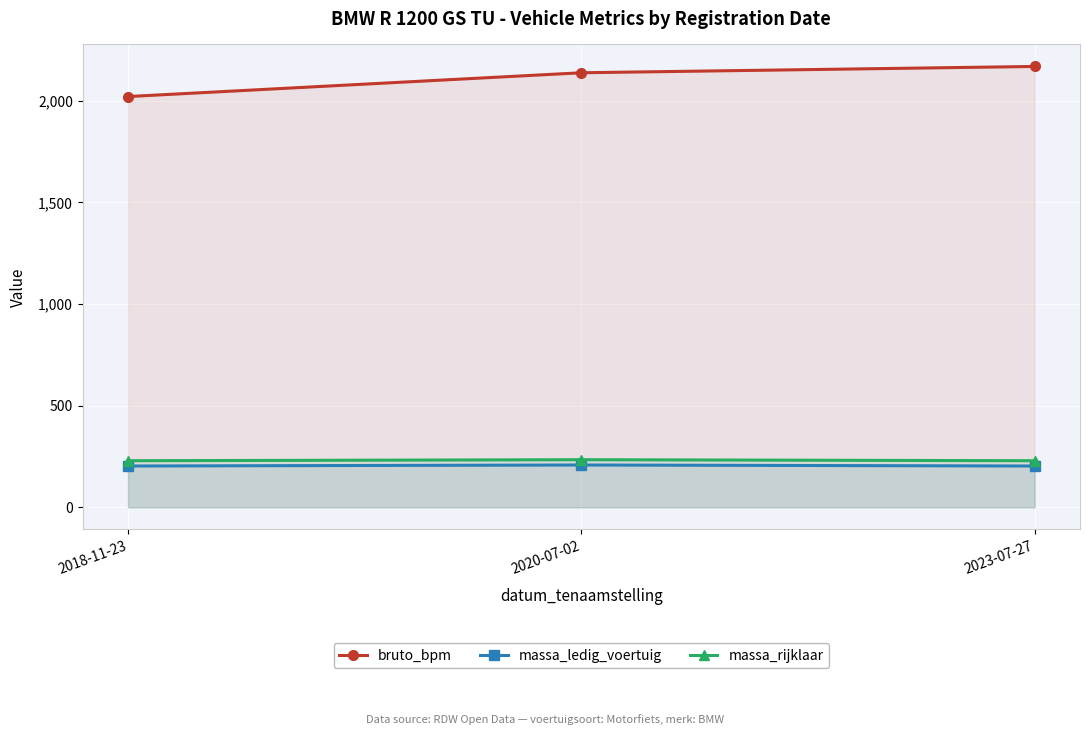

What is the highest value of the bruto_bpm series?

2168